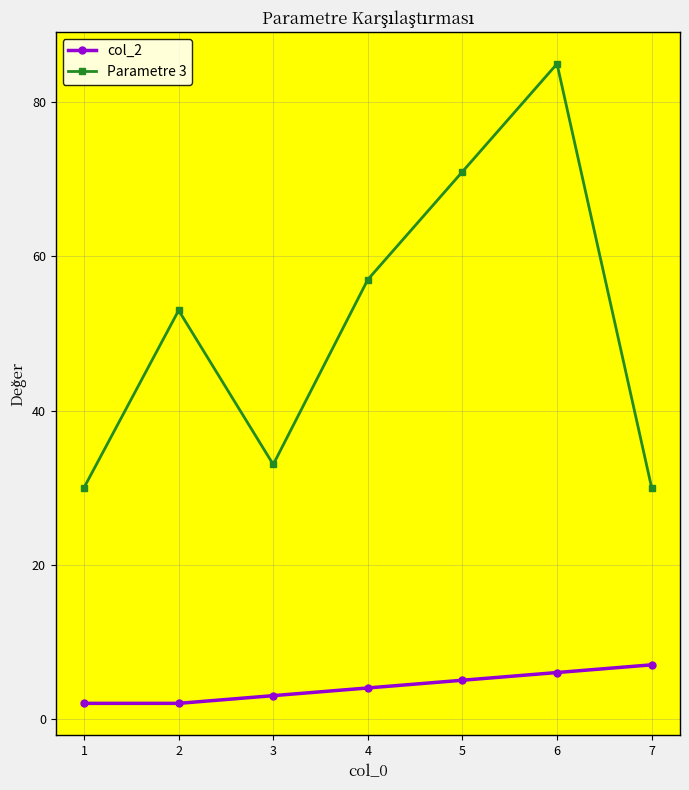

True or false: col_2 and Parametre 3 intersect in this chart.

False